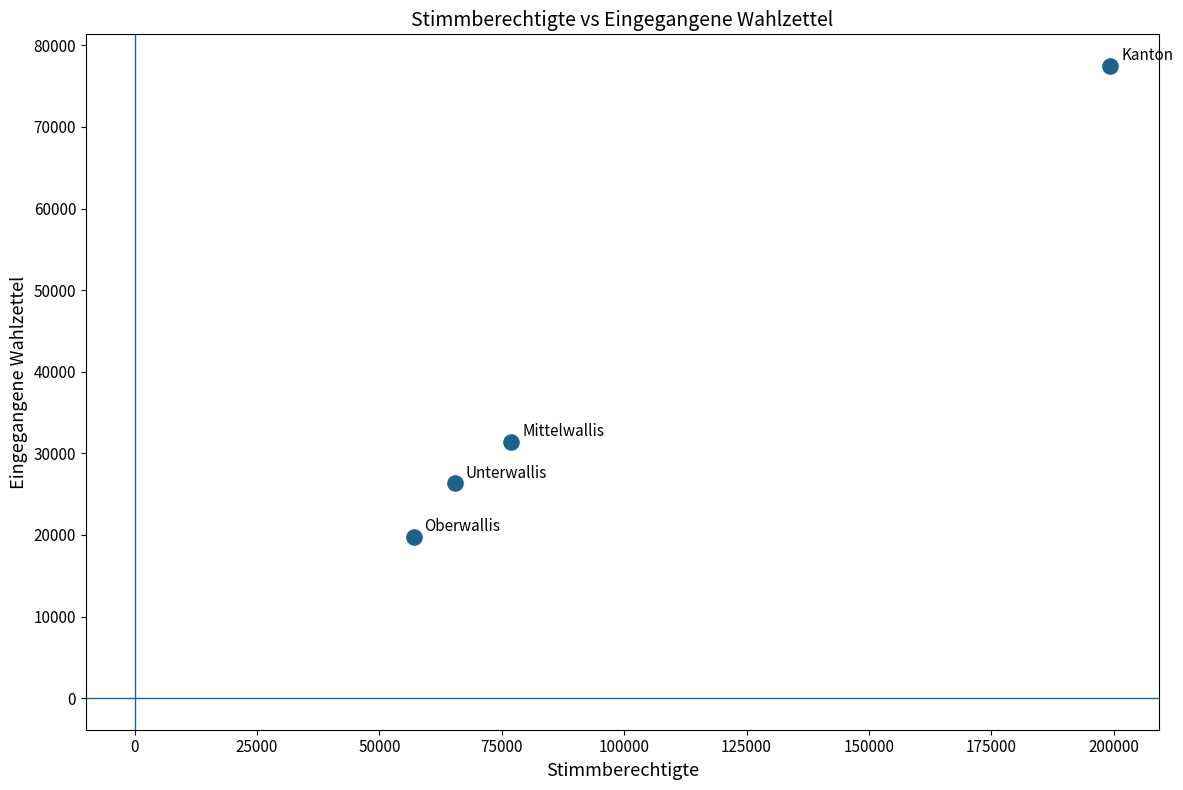

What is the average X value?

99662